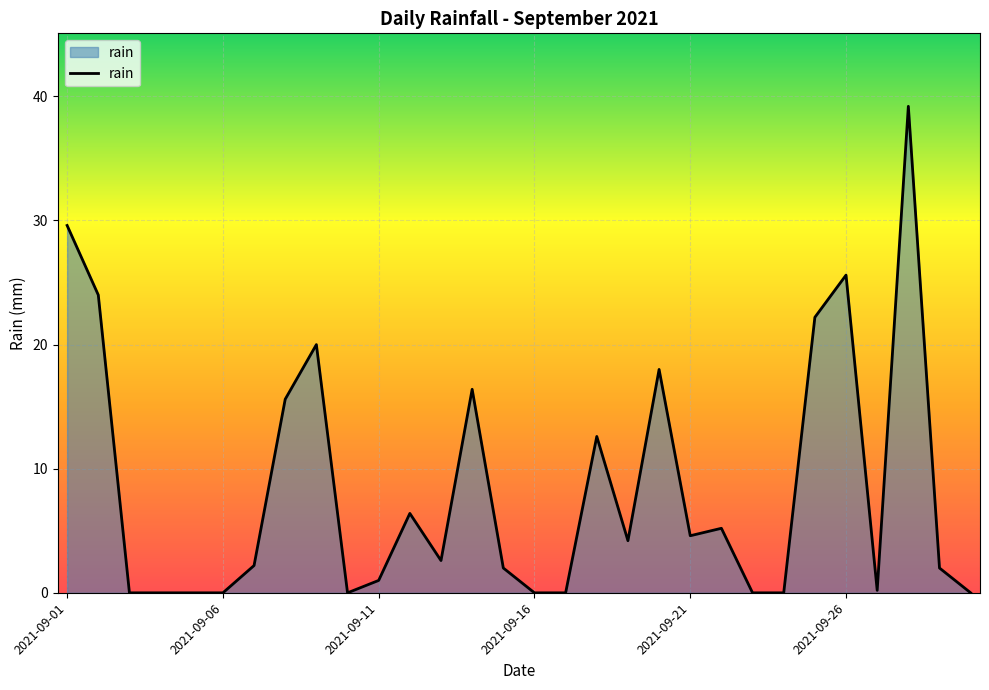

True or false: the data has more than 1 interior local peaks.

True